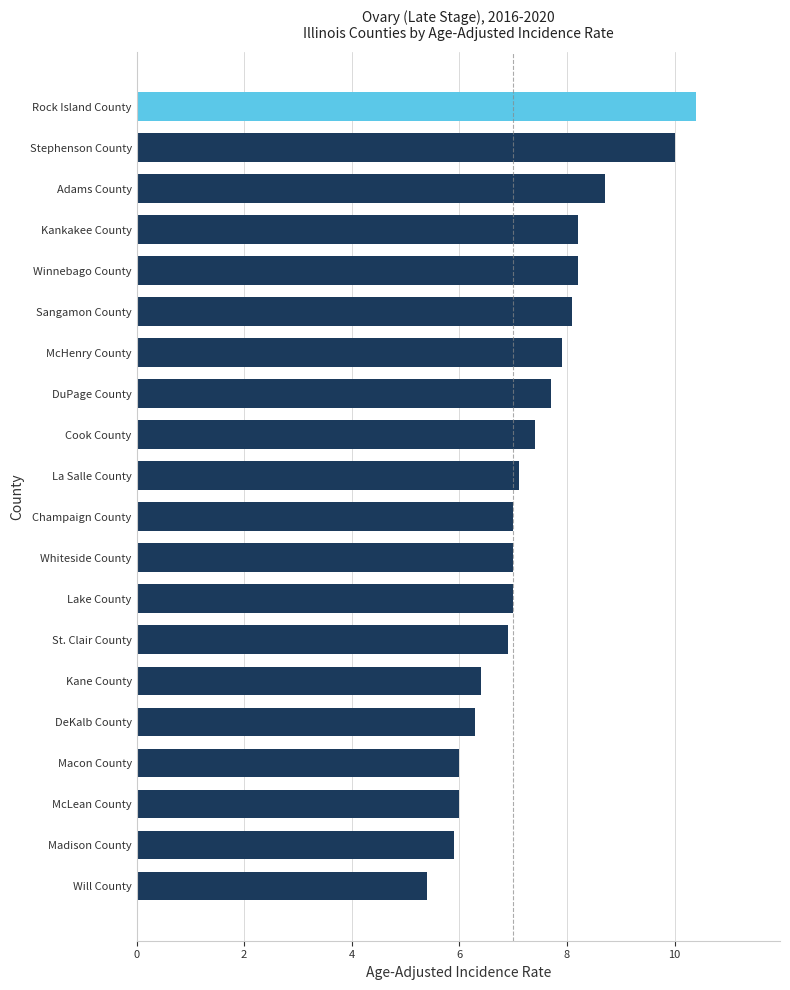

What position from the bottom is Stephenson County?

19